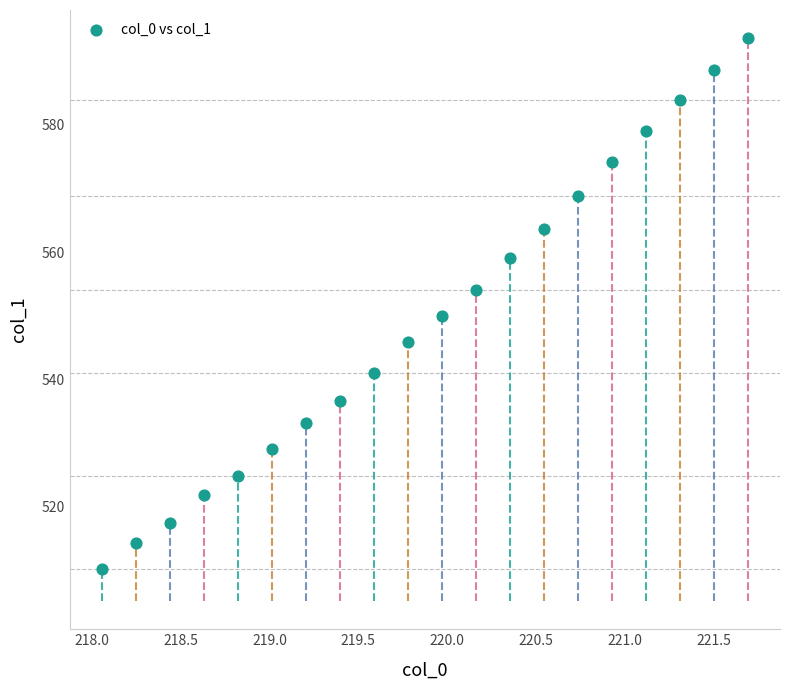

What Y value in the scatter plot is closest to 551?

549.9